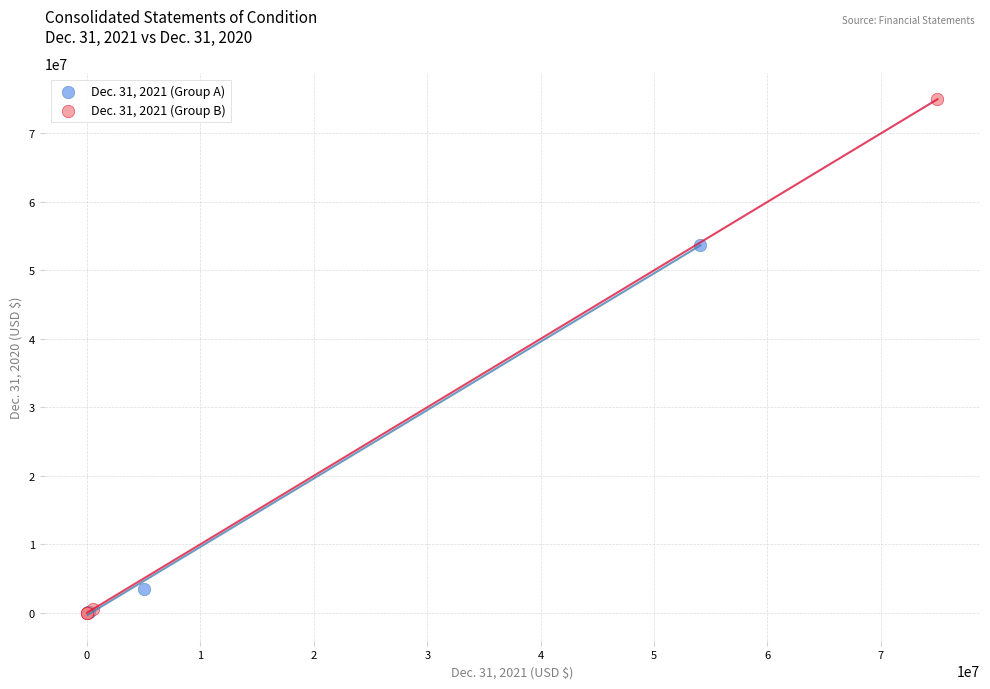

Which series contains the highest Y value?

Dec. 31, 2021 (Group B)